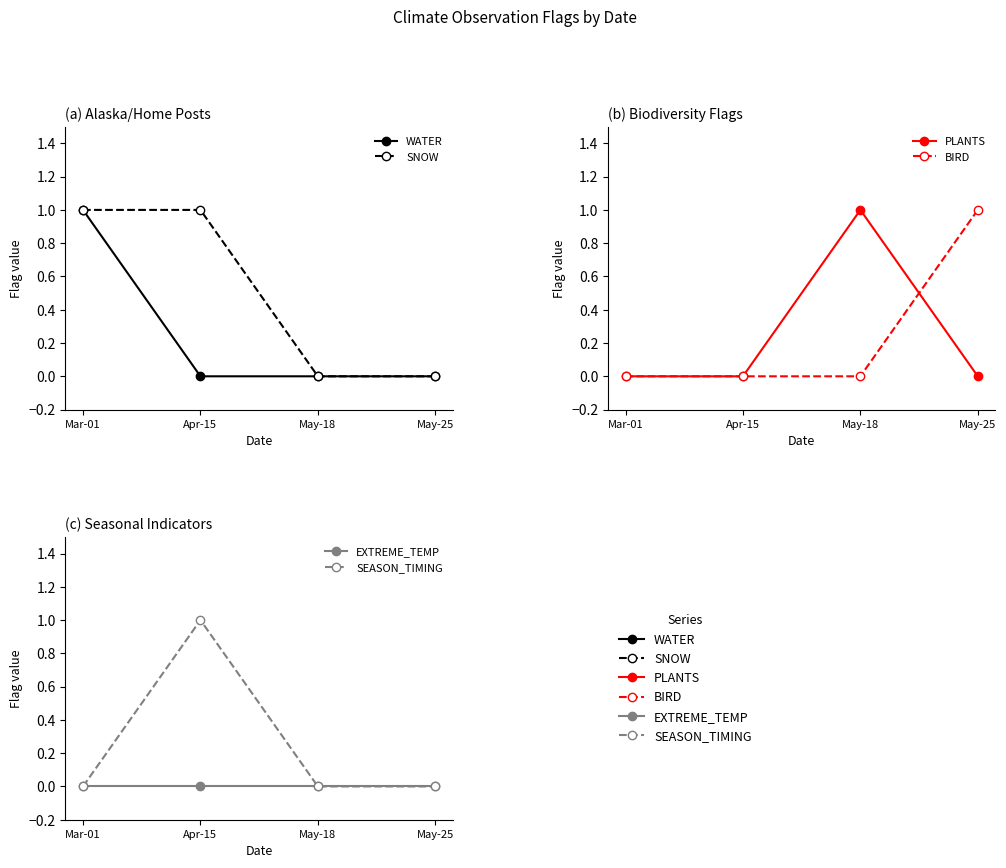

Read the PLANTS value at May-18.

1